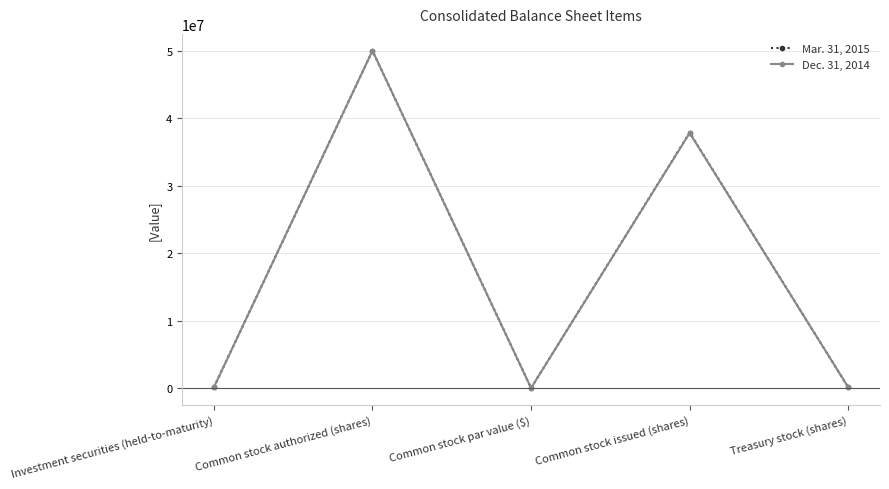

Where is the first local maximum for Mar. 31, 2015?

Common stock authorized (shares)